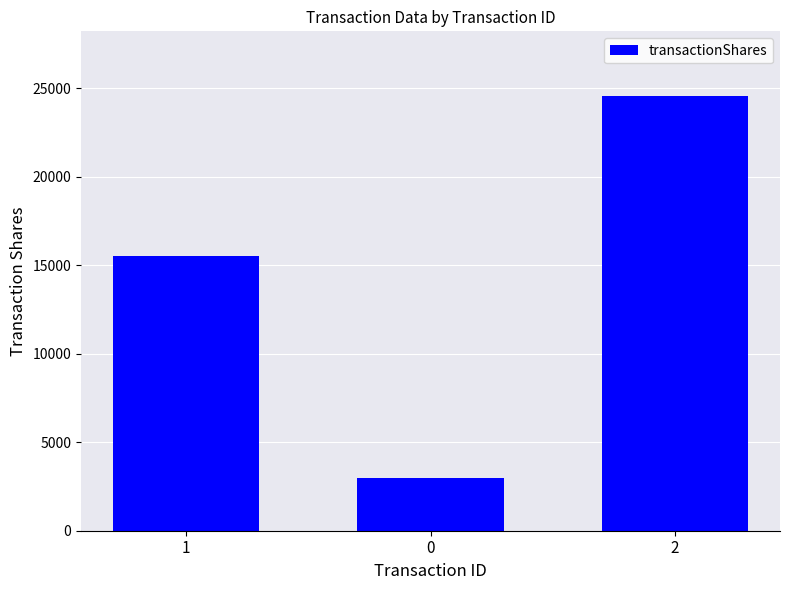

What position from the left is 0?

2